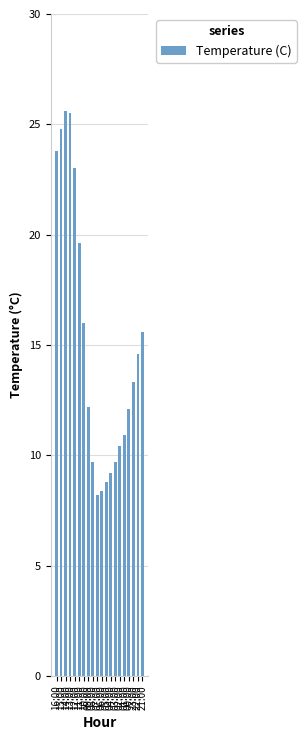

How many distinct data groups are displayed?

1